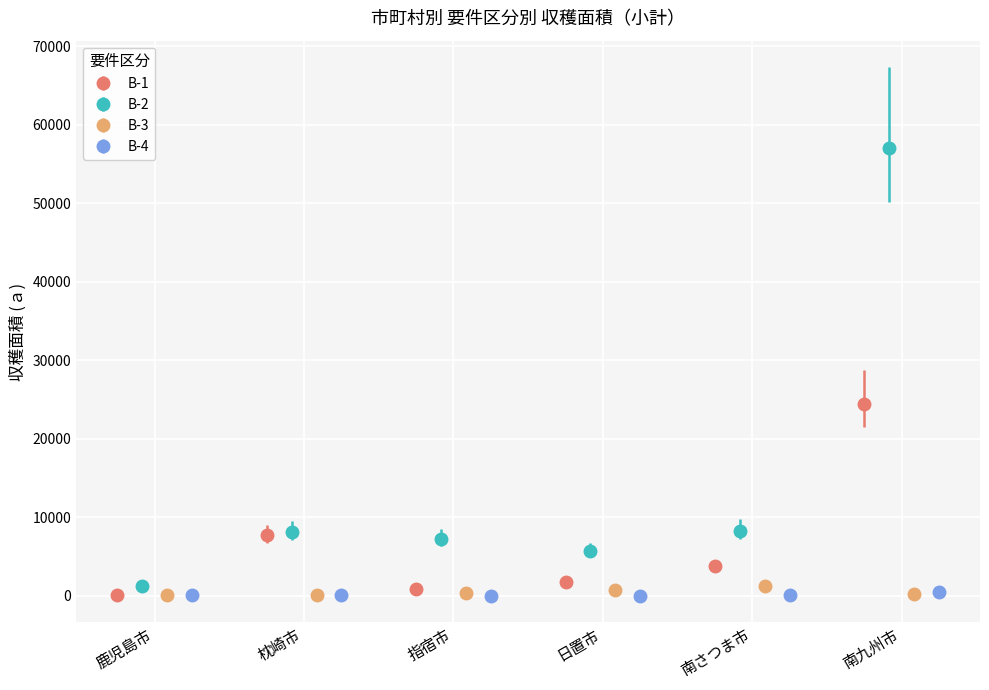

What are all the series names shown in the legend?

B-1, B-2, B-3, B-4